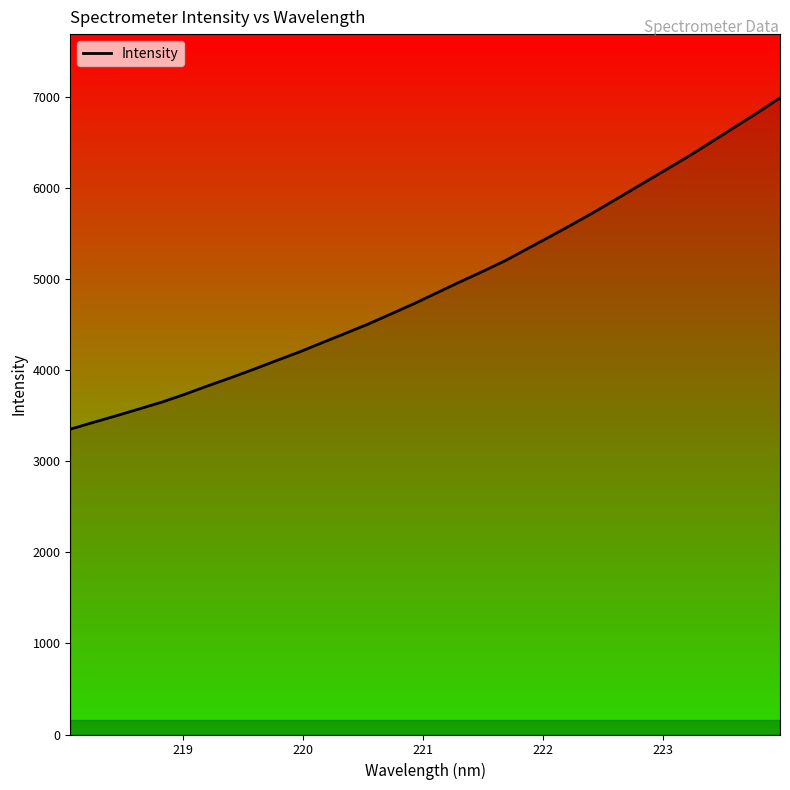

What is the sum of all values?

157677.0